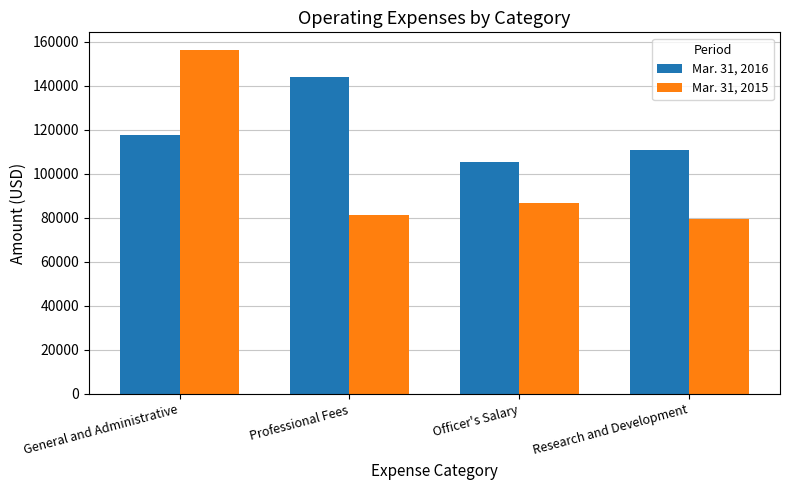

Rank the series at General and Administrative from highest to lowest value.

Mar. 31, 2015, Mar. 31, 2016